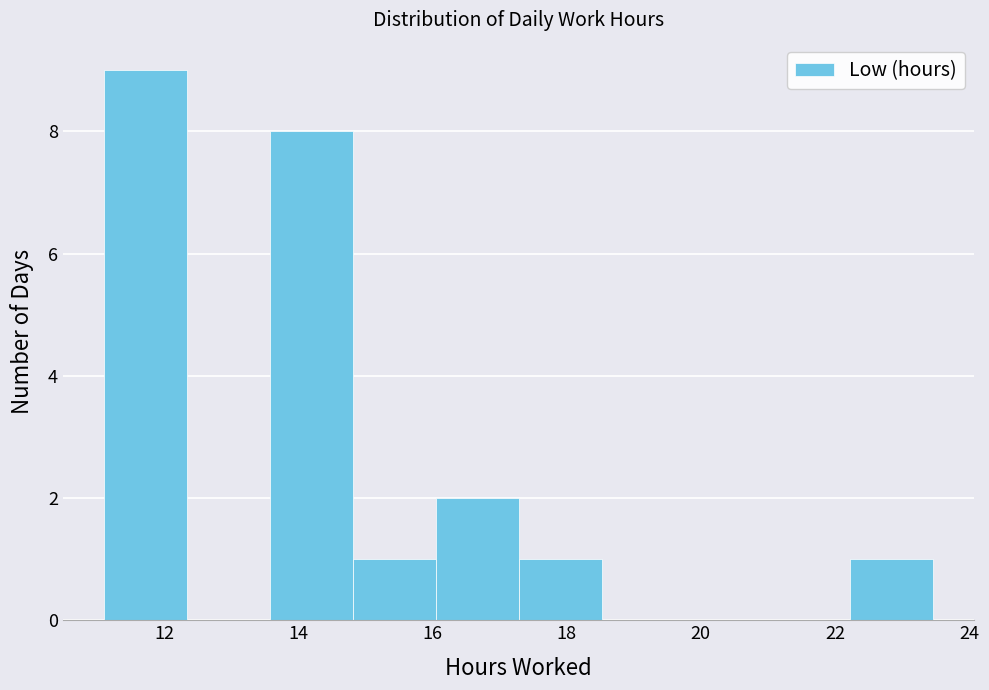

Reading left to right, transcribe this chart: for each bar, give the range it covers on the x-axis and its height. Neither the bar edges nor the heights are printed on the chart, so give them approximately, as read against the axes.

11.2 to 12.4: 9
12.4 to 13.6: 0
13.6 to 14.8: 8
14.8 to 16.0: 1
16.0 to 17.2: 2
17.2 to 18.6: 1
18.6 to 19.8: 0
19.8 to 21.0: 0
21.0 to 22.2: 0
22.2 to 23.4: 1